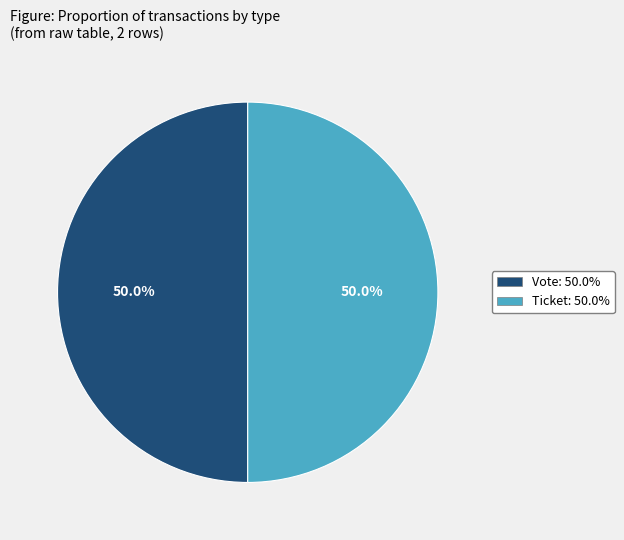

Approximately how many times larger is the value at Vote: 50.0% compared to Ticket: 50.0%?

1.0